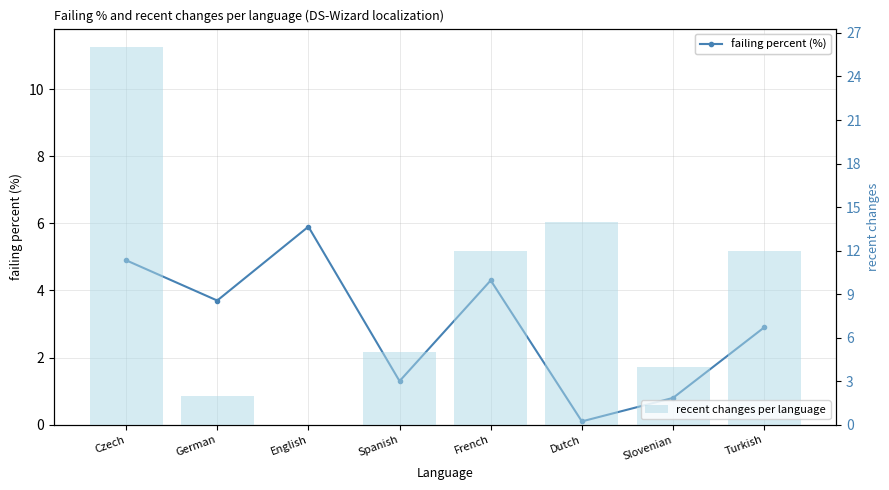

What is the difference between the failing percent (%) values at Spanish and Dutch?

1.2